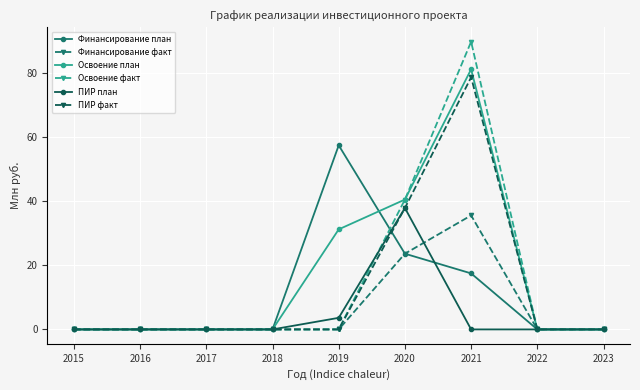

At which category is the sum across all series the highest?

2021